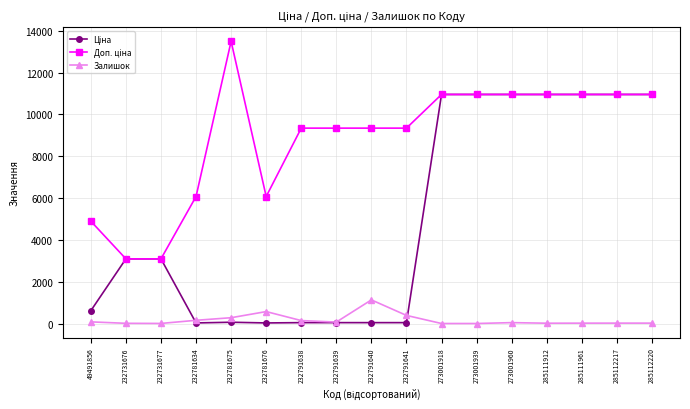

What is the highest value of the Залишок series?

1129.0